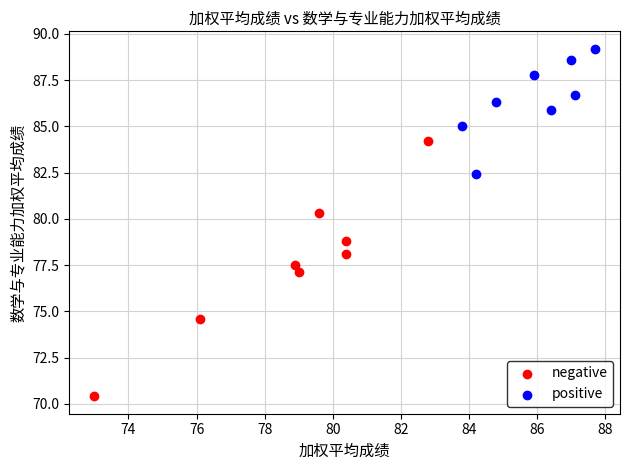

Which series has the widest spread of Y values?

negative